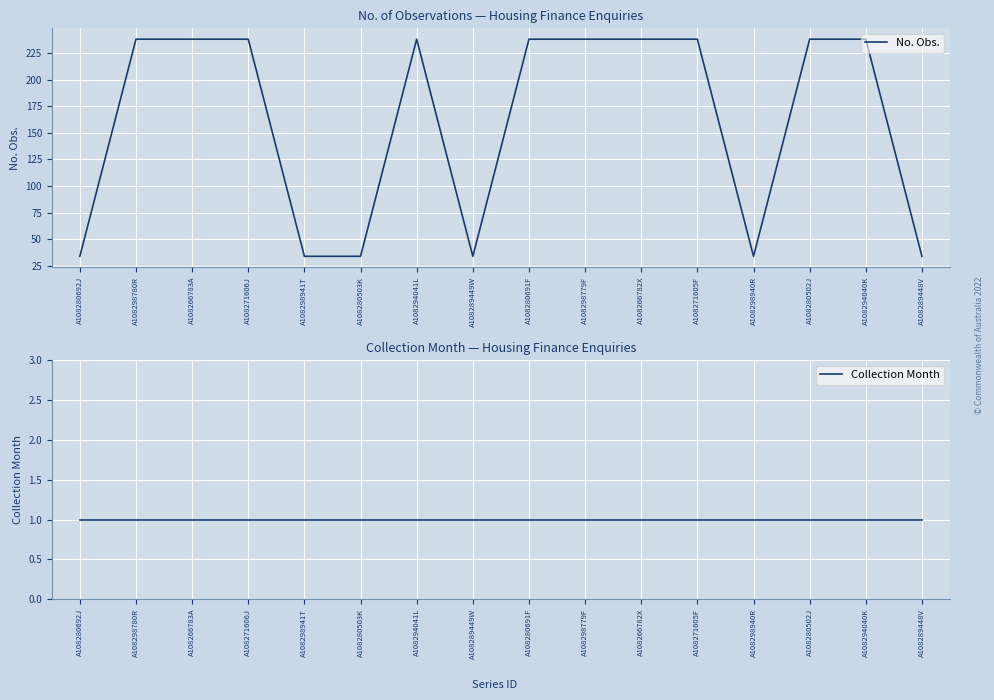

What is the label of the 10th point from the right?

A108294041L